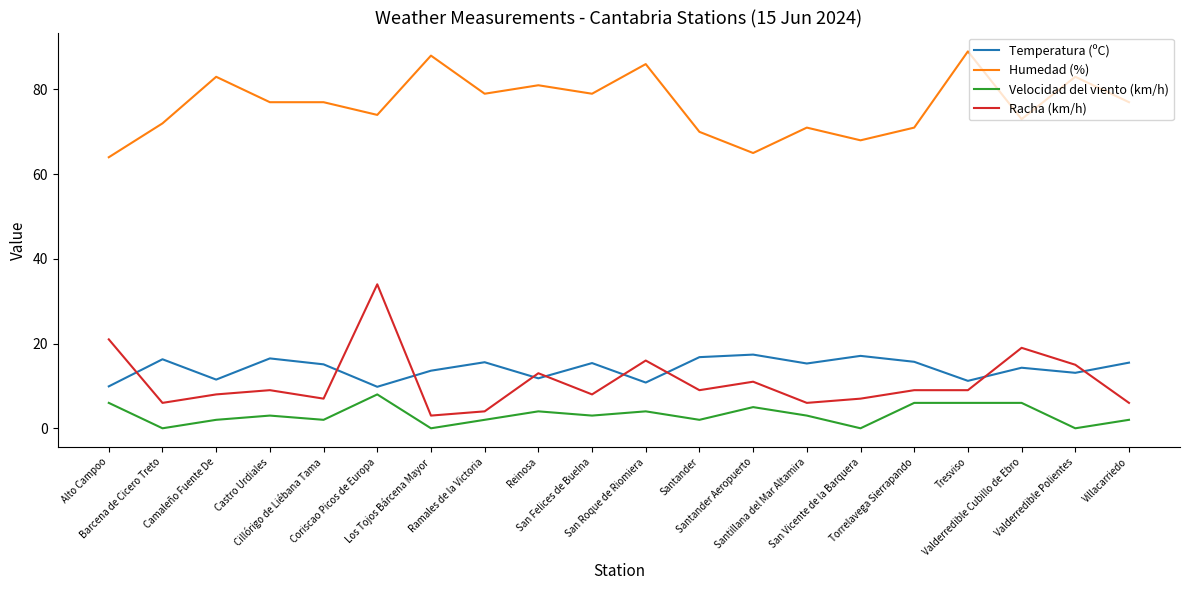

What is the maximum value for Humedad (%)?

89.0